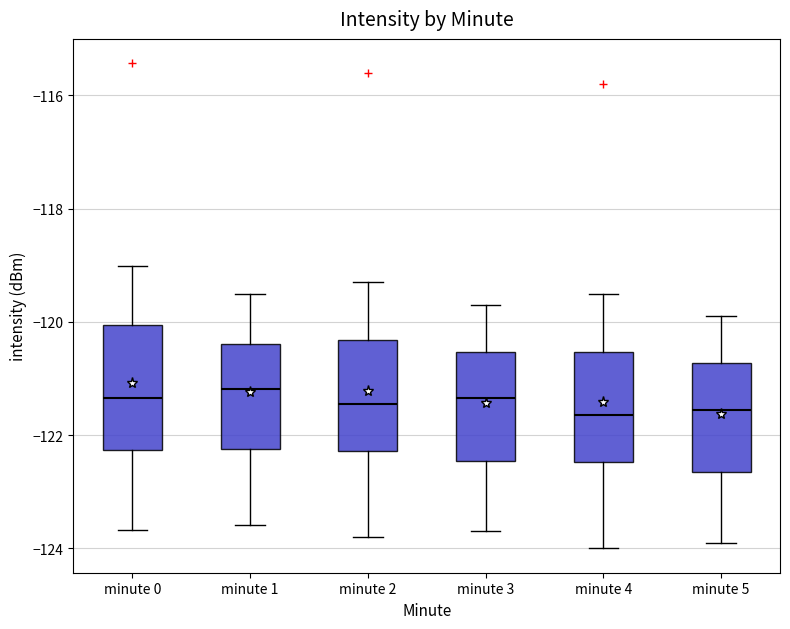

Which box is the tallest, from its lower edge to its upper edge?

minute 0